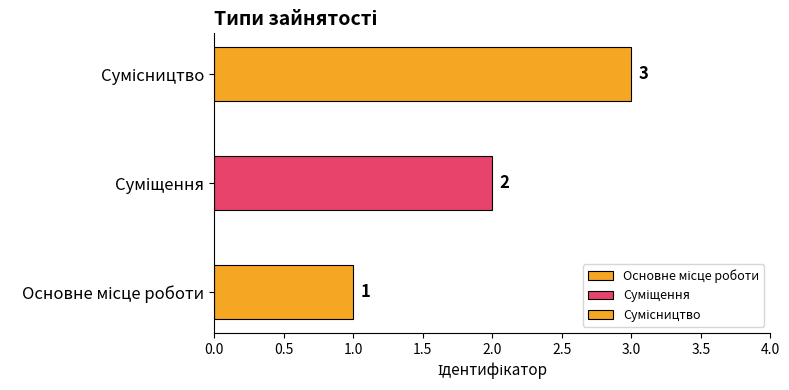

List the labels in order of value, smallest first.

Основне місце роботи, Суміщення, Сумісництво